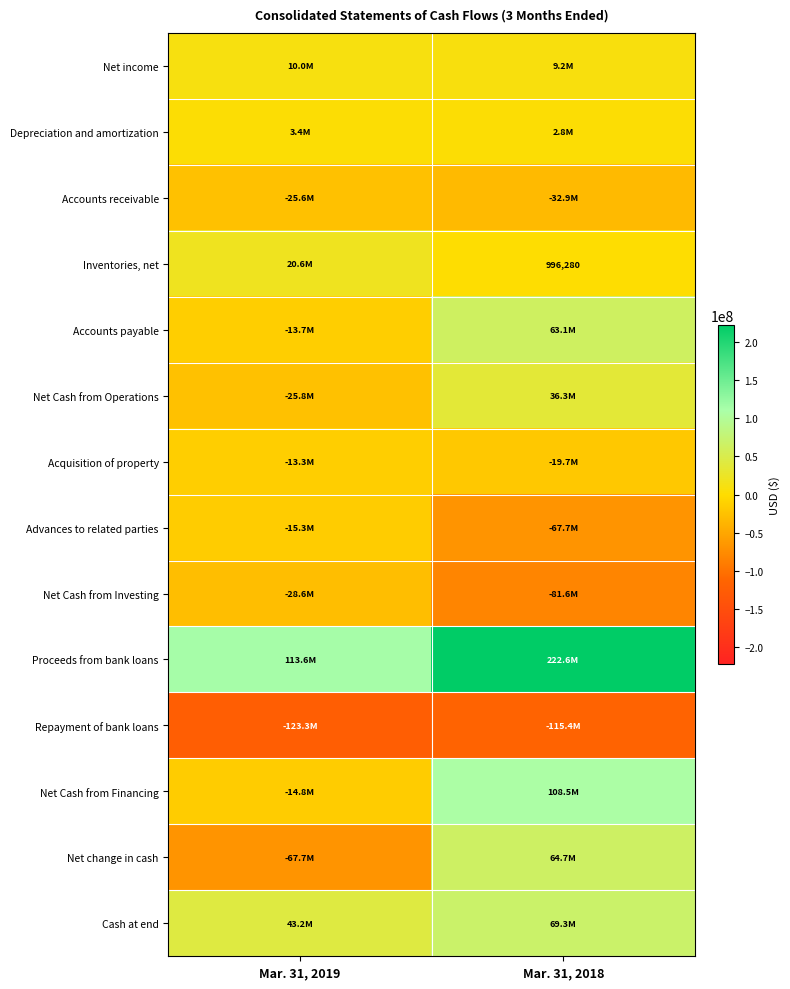

What is the minimum value shown in the chart?

-123310819